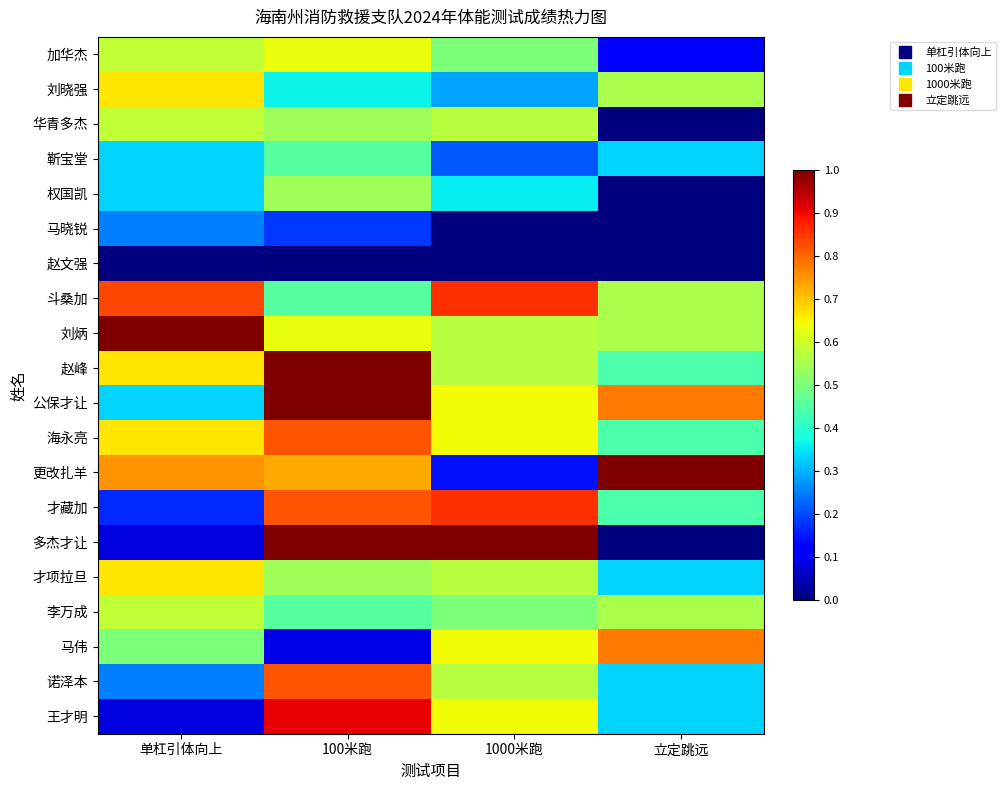

Reading left to right, transcribe all the data shown in this chart.

加华杰: 单杠引体向上=0.6	100米跑=0.6	1000米跑=0.5	立定跳远=0.1
刘晓强: 单杠引体向上=0.7	100米跑=0.4	1000米跑=0.3	立定跳远=0.6
华青多杰: 单杠引体向上=0.6	100米跑=0.5	1000米跑=0.6	立定跳远=0.0
靳宝堂: 单杠引体向上=0.3	100米跑=0.5	1000米跑=0.2	立定跳远=0.3
权国凯: 单杠引体向上=0.3	100米跑=0.5	1000米跑=0.4	立定跳远=0.0
马晓锐: 单杠引体向上=0.2	100米跑=0.2	1000米跑=0.0	立定跳远=0.0
赵文强: 单杠引体向上=0.0	100米跑=0.0	1000米跑=0.0	立定跳远=0.0
斗桑加: 单杠引体向上=0.8	100米跑=0.5	1000米跑=0.9	立定跳远=0.6
刘炳: 单杠引体向上=1.0	100米跑=0.6	1000米跑=0.6	立定跳远=0.6
赵峰: 单杠引体向上=0.7	100米跑=1.0	1000米跑=0.6	立定跳远=0.4
公保才让: 单杠引体向上=0.3	100米跑=1.0	1000米跑=0.6	立定跳远=0.8
海永亮: 单杠引体向上=0.7	100米跑=0.8	1000米跑=0.6	立定跳远=0.4
更改扎羊: 单杠引体向上=0.8	100米跑=0.7	1000米跑=0.1	立定跳远=1.0
才藏加: 单杠引体向上=0.2	100米跑=0.8	1000米跑=0.9	立定跳远=0.4
多杰才让: 单杠引体向上=0.1	100米跑=1.0	1000米跑=1.0	立定跳远=0.0
才项拉旦: 单杠引体向上=0.7	100米跑=0.5	1000米跑=0.6	立定跳远=0.3
李万成: 单杠引体向上=0.6	100米跑=0.5	1000米跑=0.5	立定跳远=0.6
马伟: 单杠引体向上=0.5	100米跑=0.1	1000米跑=0.6	立定跳远=0.8
诺泽本: 单杠引体向上=0.2	100米跑=0.8	1000米跑=0.6	立定跳远=0.3
王才明: 单杠引体向上=0.1	100米跑=0.9	1000米跑=0.6	立定跳远=0.3